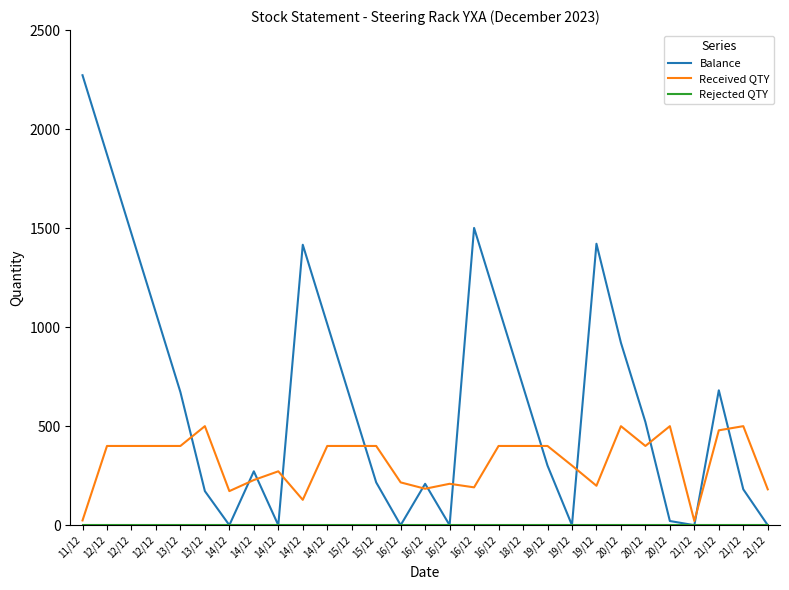

Which series has the largest total across all categories?

Balance